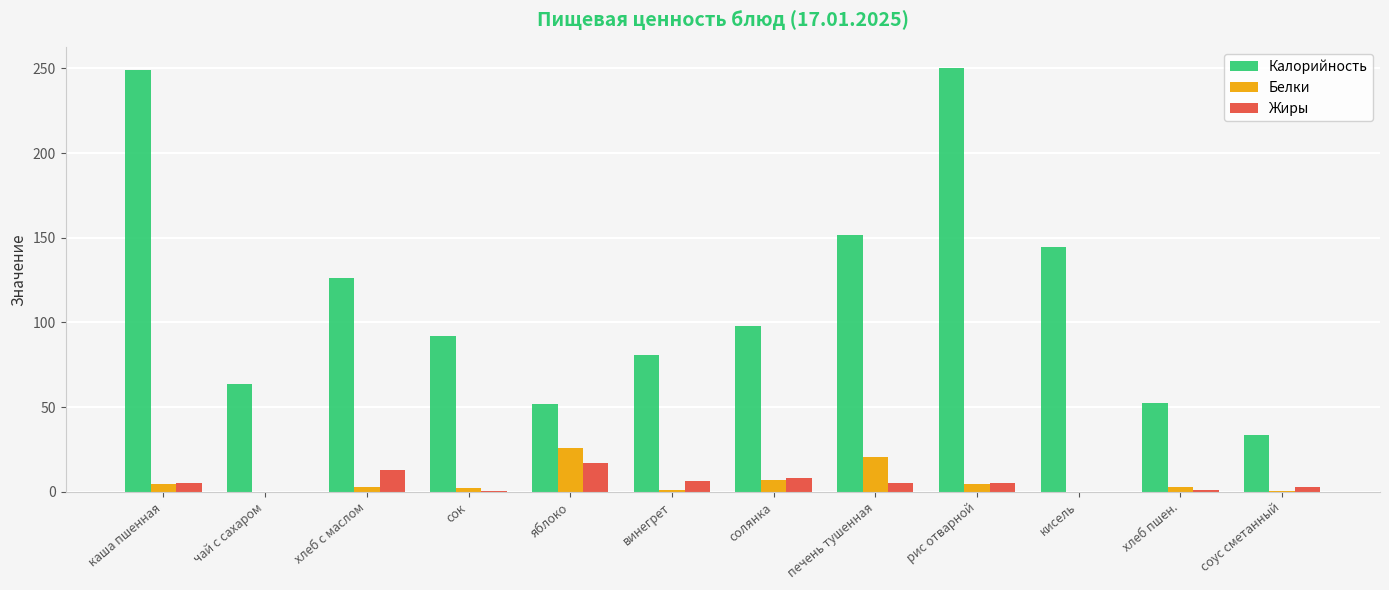

Which series changed the most between хлеб с маслом and винегрет?

Калорийность